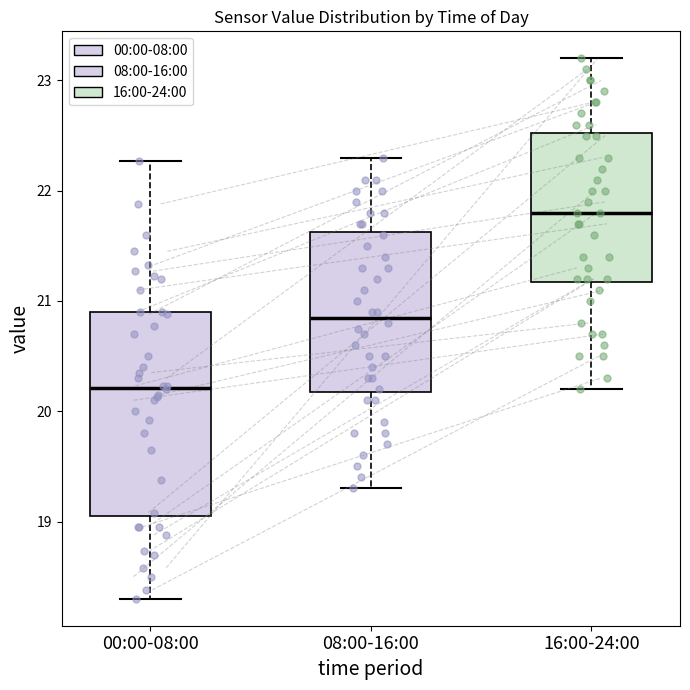

Where does the upper whisker of the box for 00:00-08:00 end on the y-axis? The values are not printed on the chart, so give them approximately, as read against the axis.

22.3